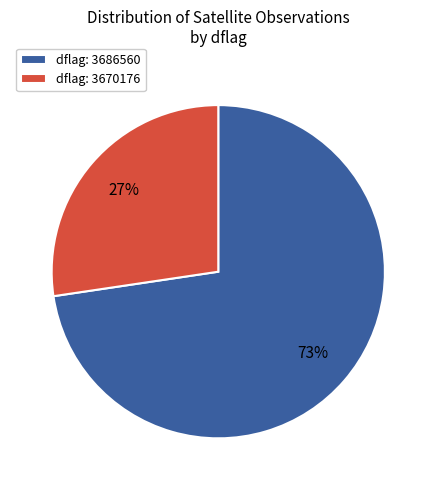

Combined, do dflag: 3670176 and dflag: 3686560 account for over 50%?

Yes